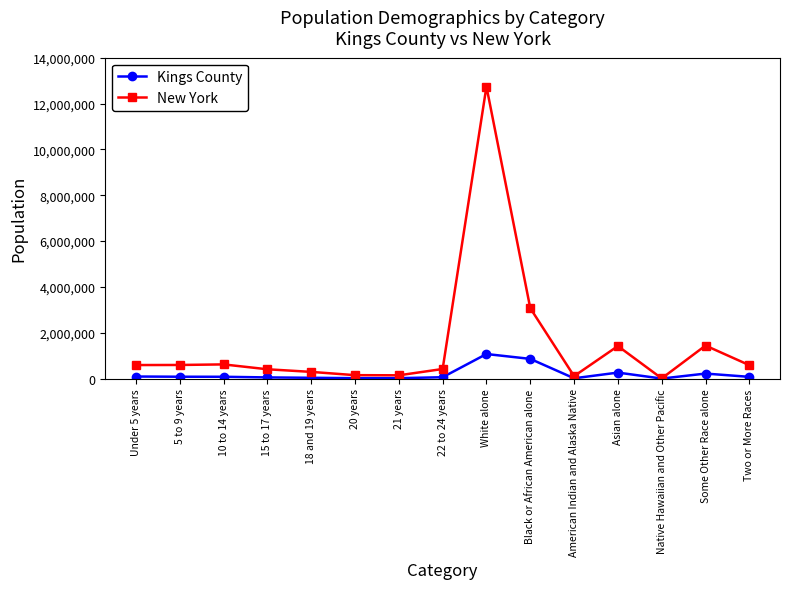

In New York, how many points are lower than both neighbors (excluding endpoints)?

3